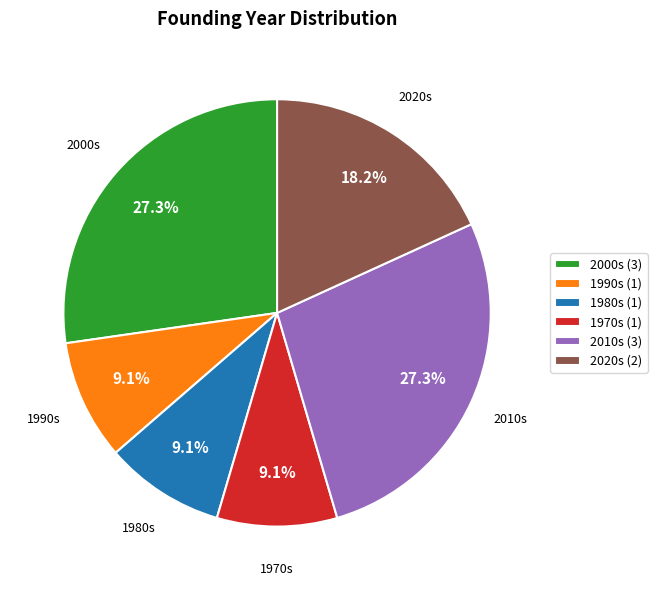

Approximately how many times larger is the value at 2010s (3) compared to 1970s (1)?

3.0